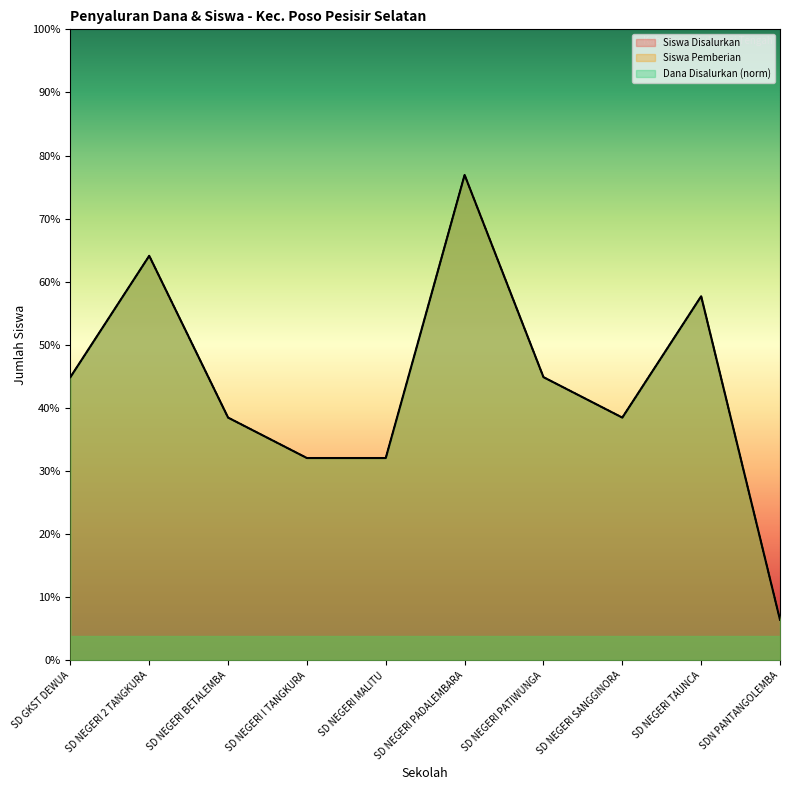

What is the minimum value shown in the chart?

1